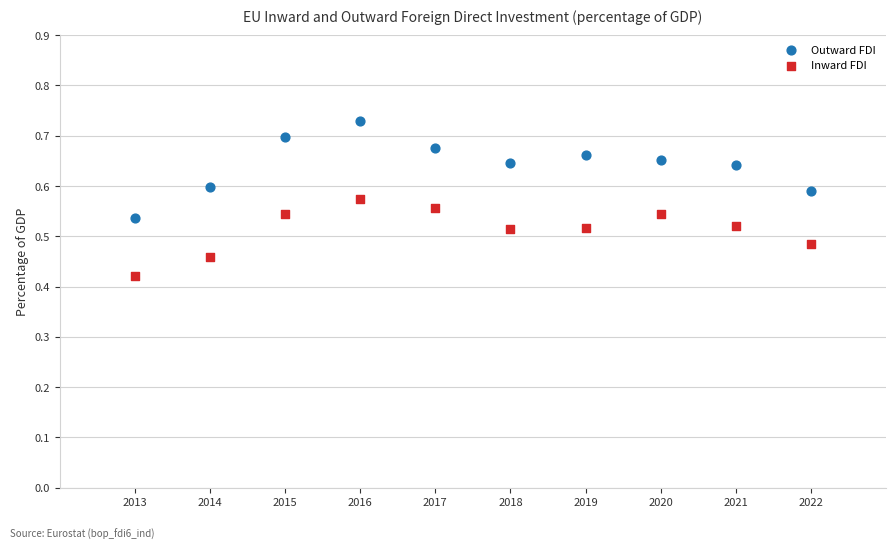

Which series has the widest spread of Y values?

Outward FDI